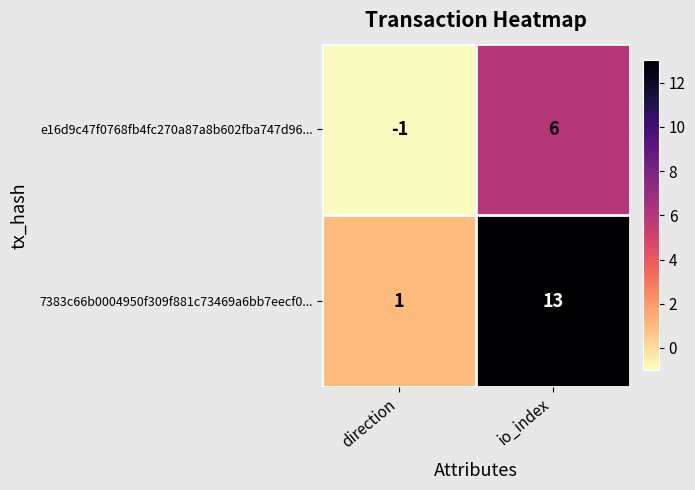

Reading left to right, what are all the values shown in this chart?

e16d9c47f0768fb4fc270a87a8b602fba747d96...: direction=-1	io_index=6
7383c66b0004950f309f881c73469a6bb7eecf0...: direction=1	io_index=13